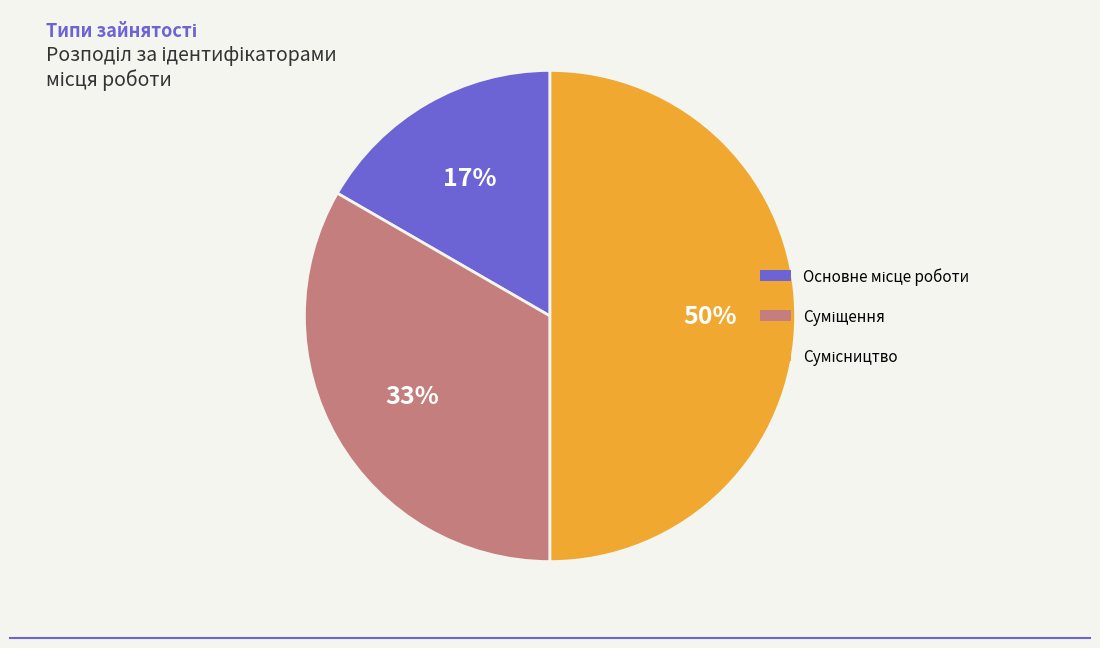

To the nearest percent, what is the average slice percentage?

33%